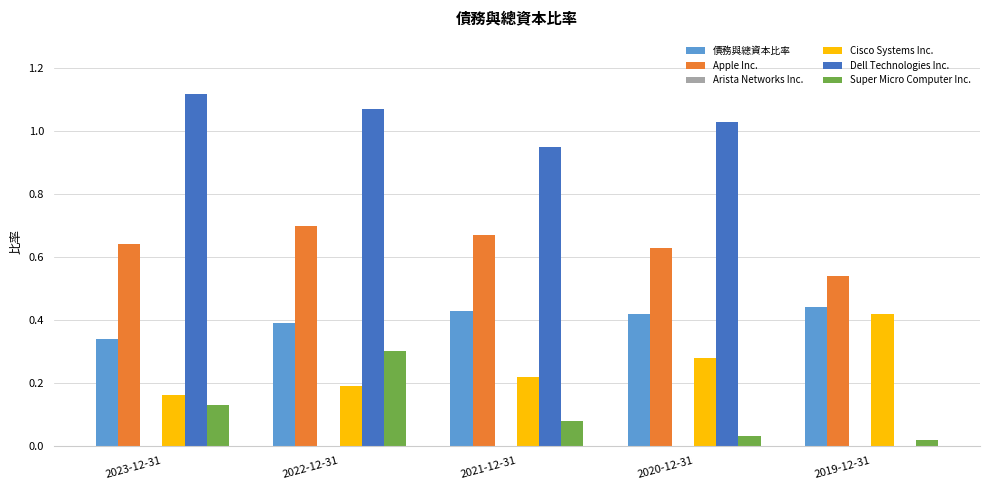

Which label corresponds to the largest value in the chart?

2023-12-31